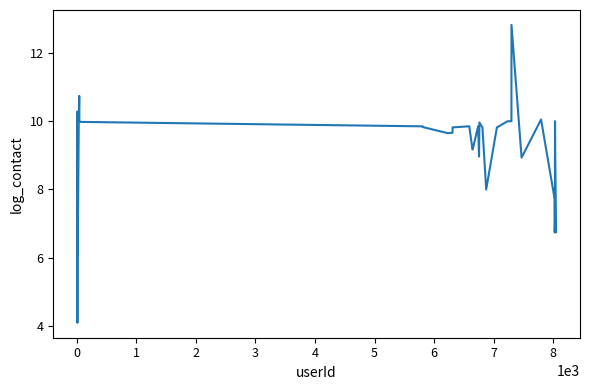

What is the difference between the maximum and minimum values?

8.7